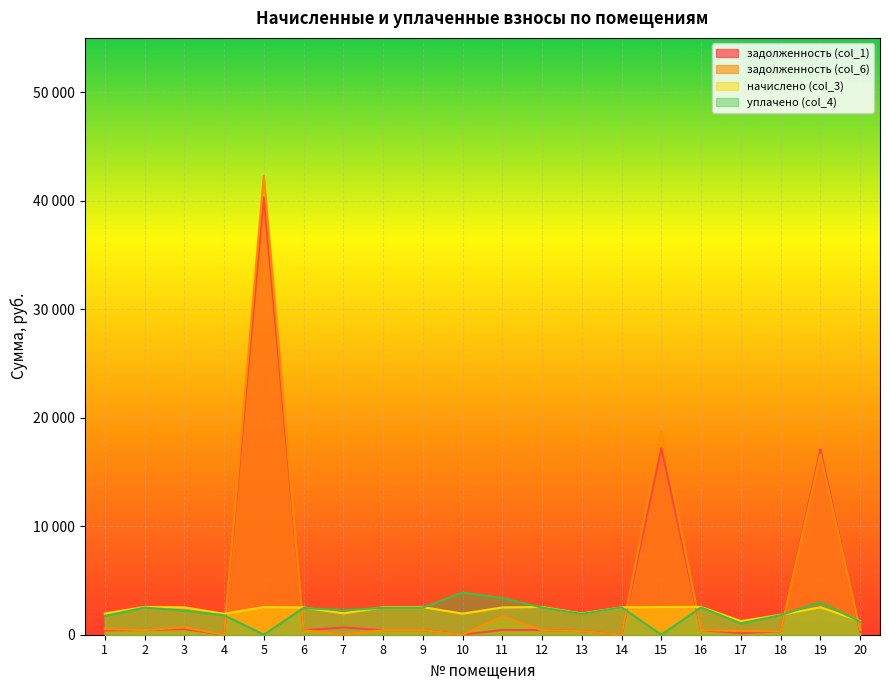

How many interior local valleys does the задолженность (col_1) series have?

6